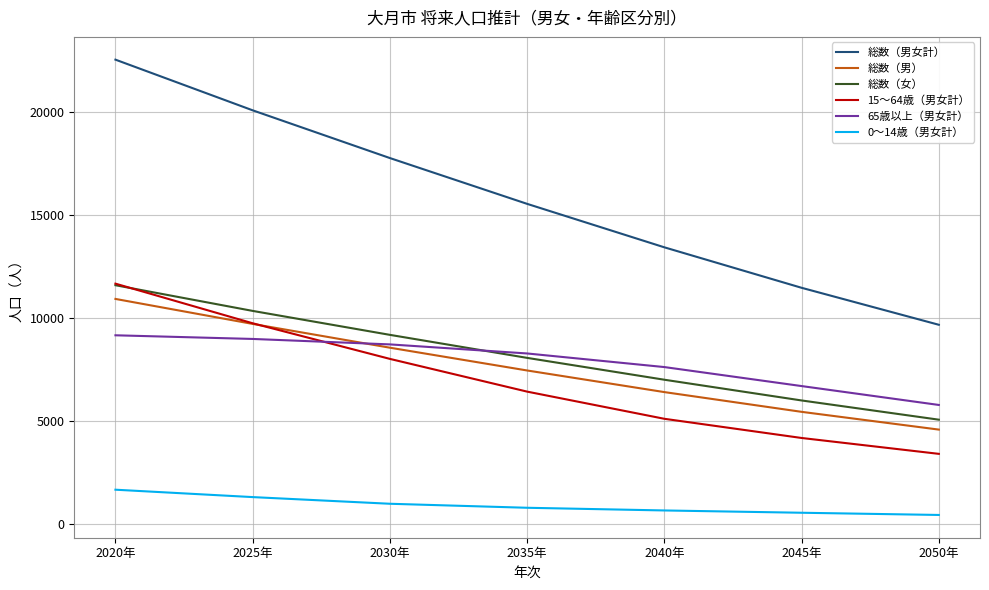

At which category is the sum across all series the highest?

2020年